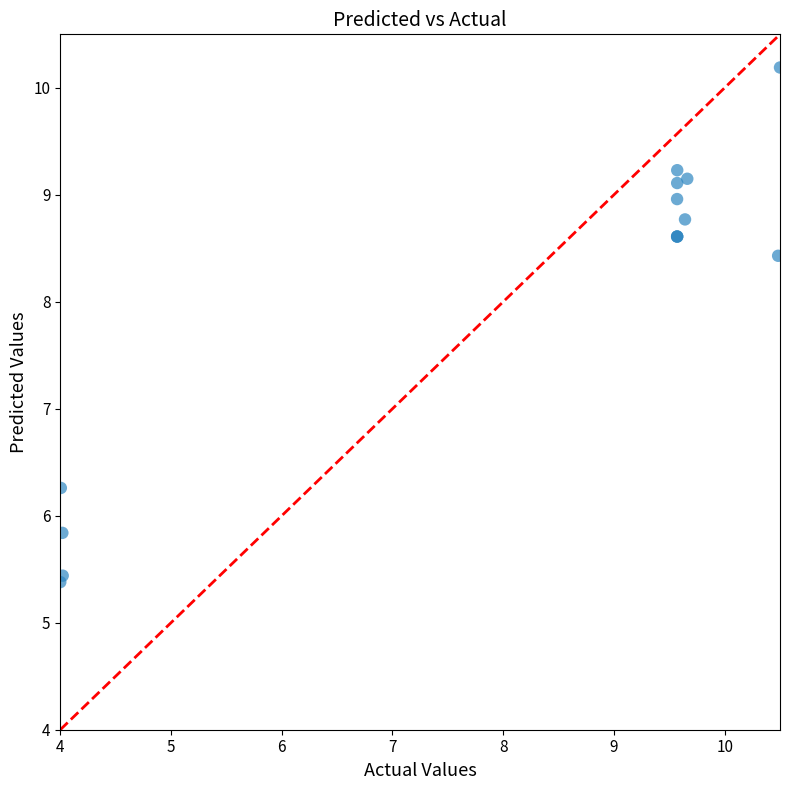

What Y value in the scatter plot is closest to 7?

6.3